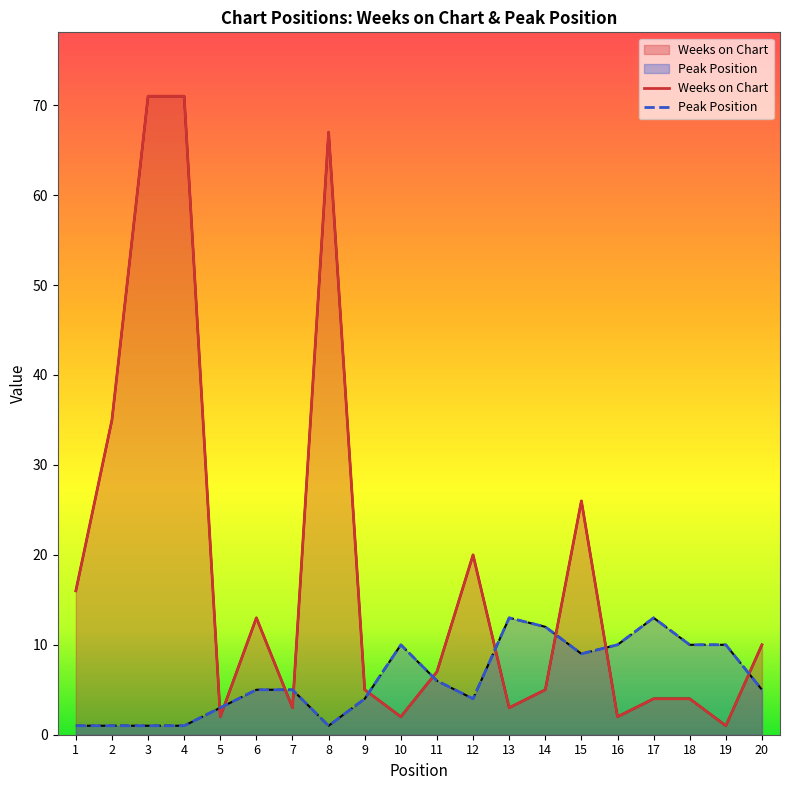

Reading left to right, extract all data points from this chart.

Weeks on Chart: 1=16	2=35	3=71	4=71	5=2	6=13	7=3	8=67	9=5	10=2	11=7	12=20	13=3	14=5	15=26	16=2	17=4	18=4	19=1	20=10
Peak Position: 1=1	2=1	3=1	4=1	5=3	6=5	7=5	8=1	9=4	10=10	11=6	12=4	13=13	14=12	15=9	16=10	17=13	18=10	19=10	20=5